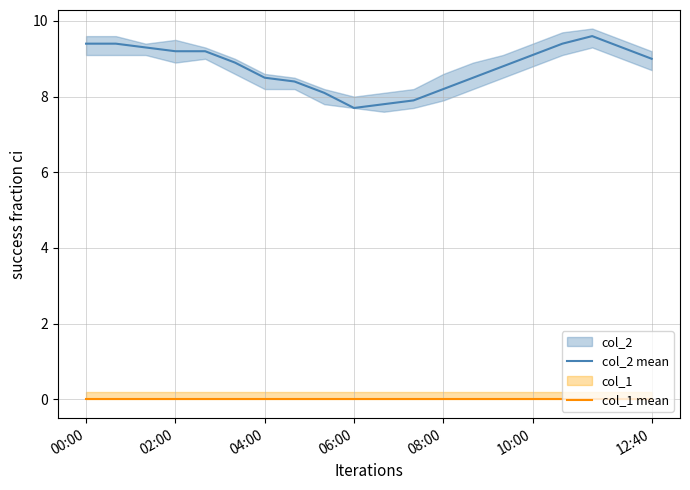

True or false: col_2 mean and col_1 mean intersect in this chart.

False